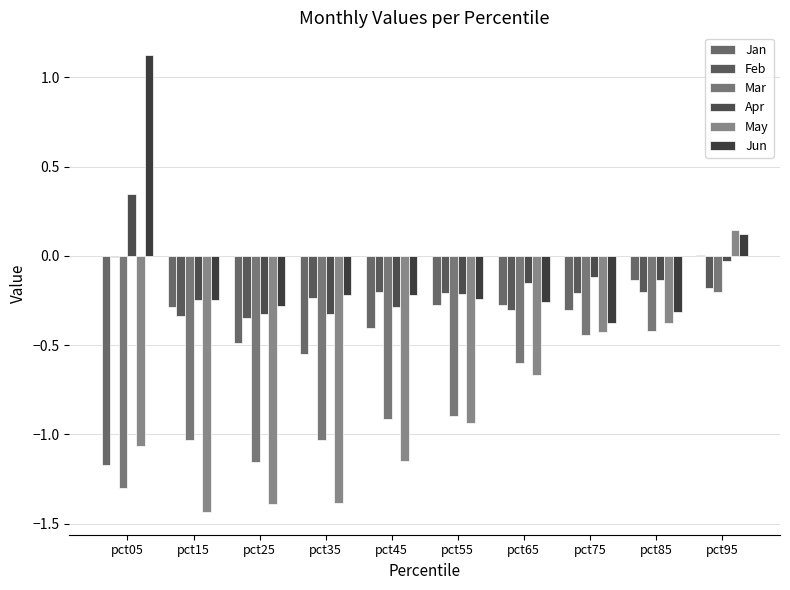

Are the bars grouped side by side (vs. stacked)?

Yes